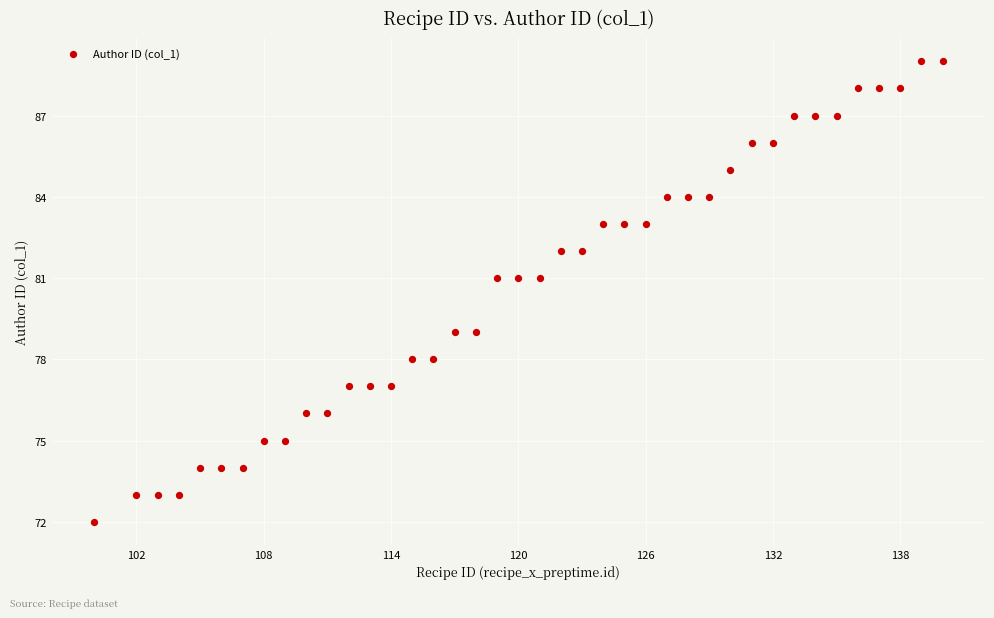

What is the range of Y values (max minus min)?

17